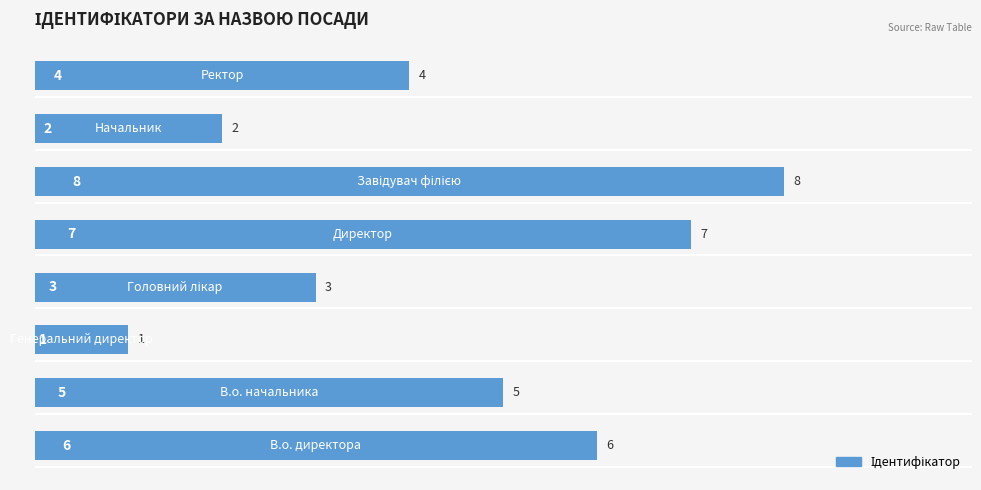

What is the greatest value displayed?

8